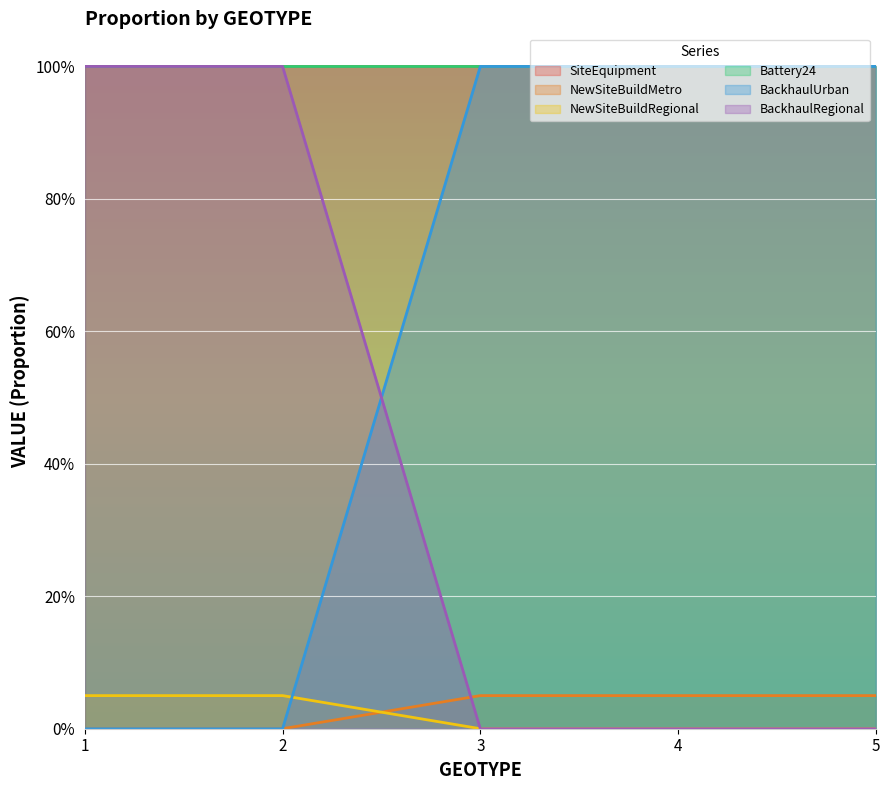

Where is NewSiteBuildMetro nearest to the value 0?

1